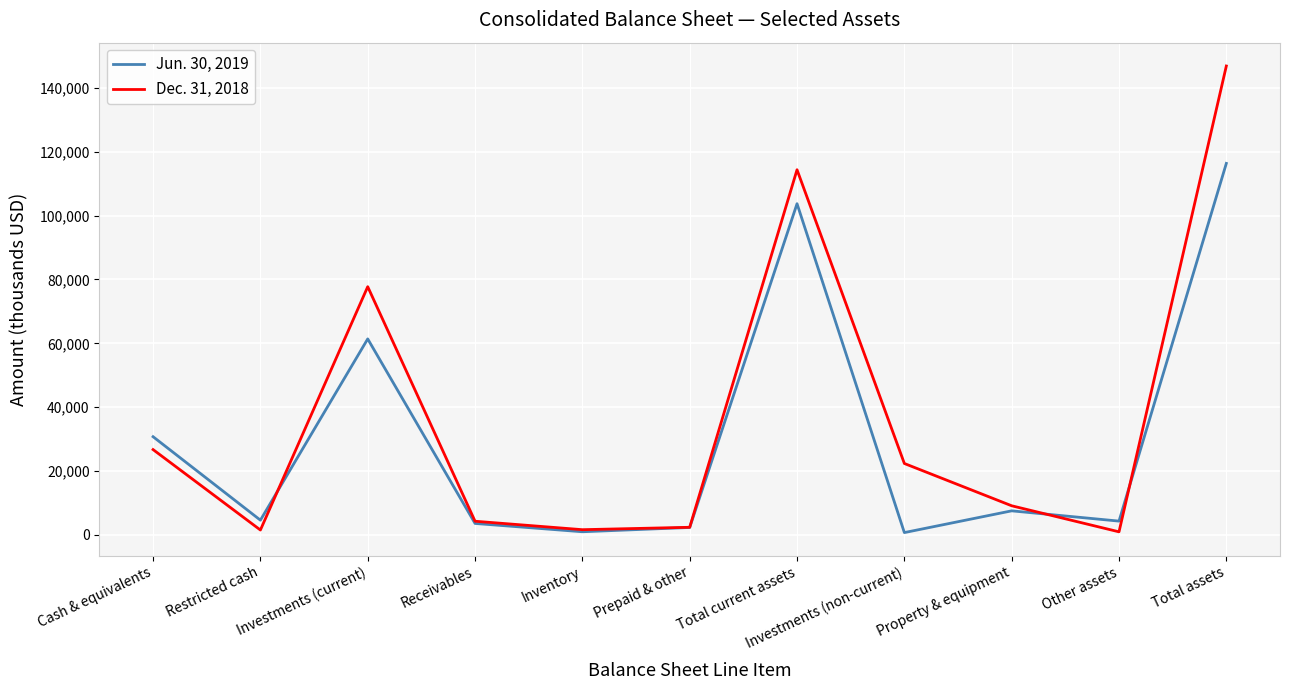

At which label does Jun. 30, 2019 reach its peak?

Total assets